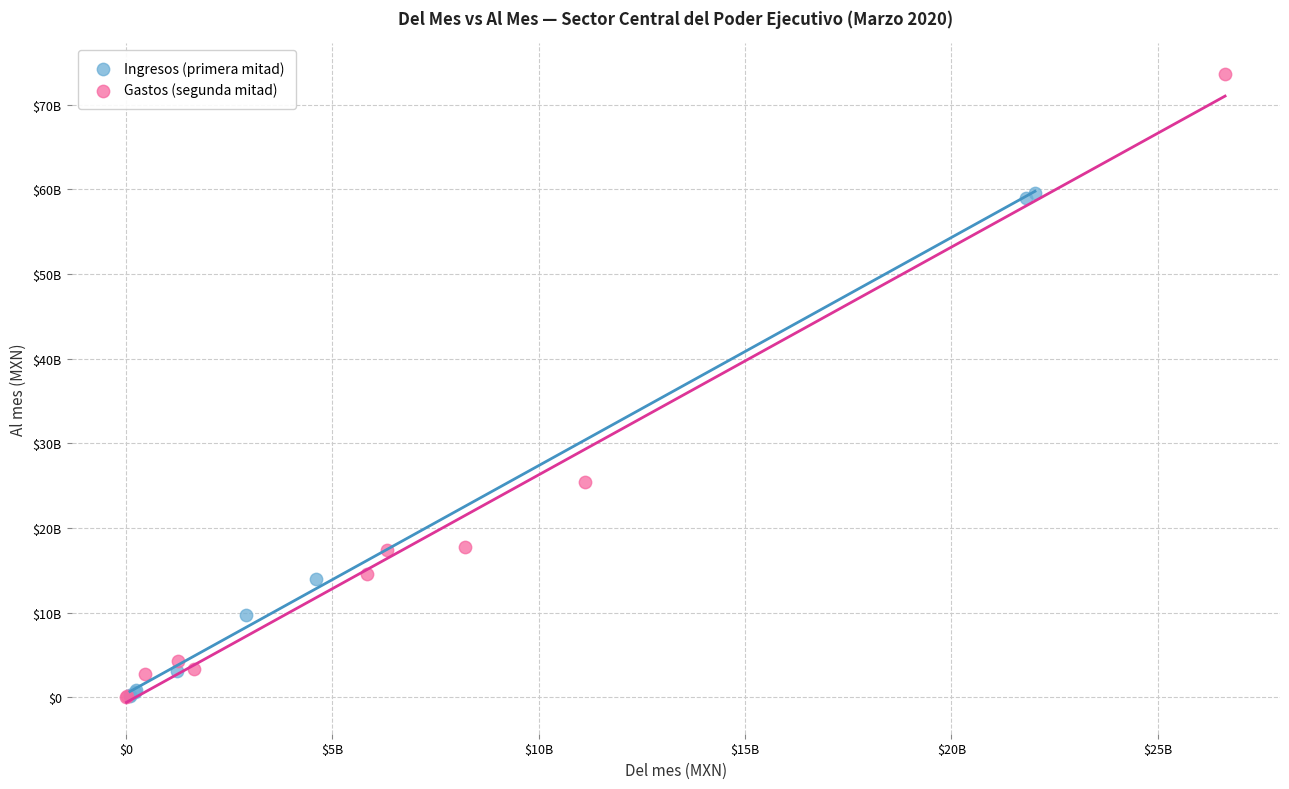

Which series contains the highest Y value?

Gastos (segunda mitad)